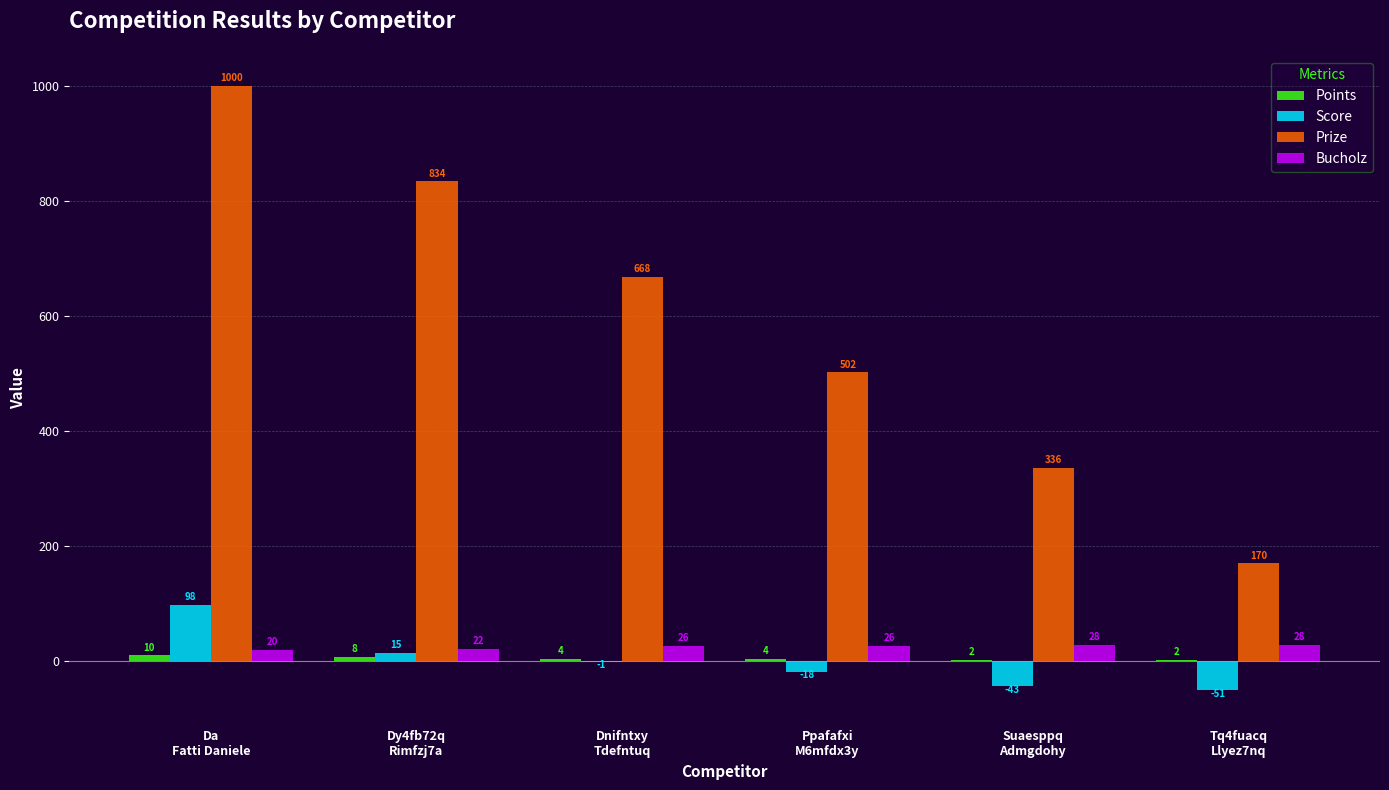

What is the maximum value for Bucholz?

28